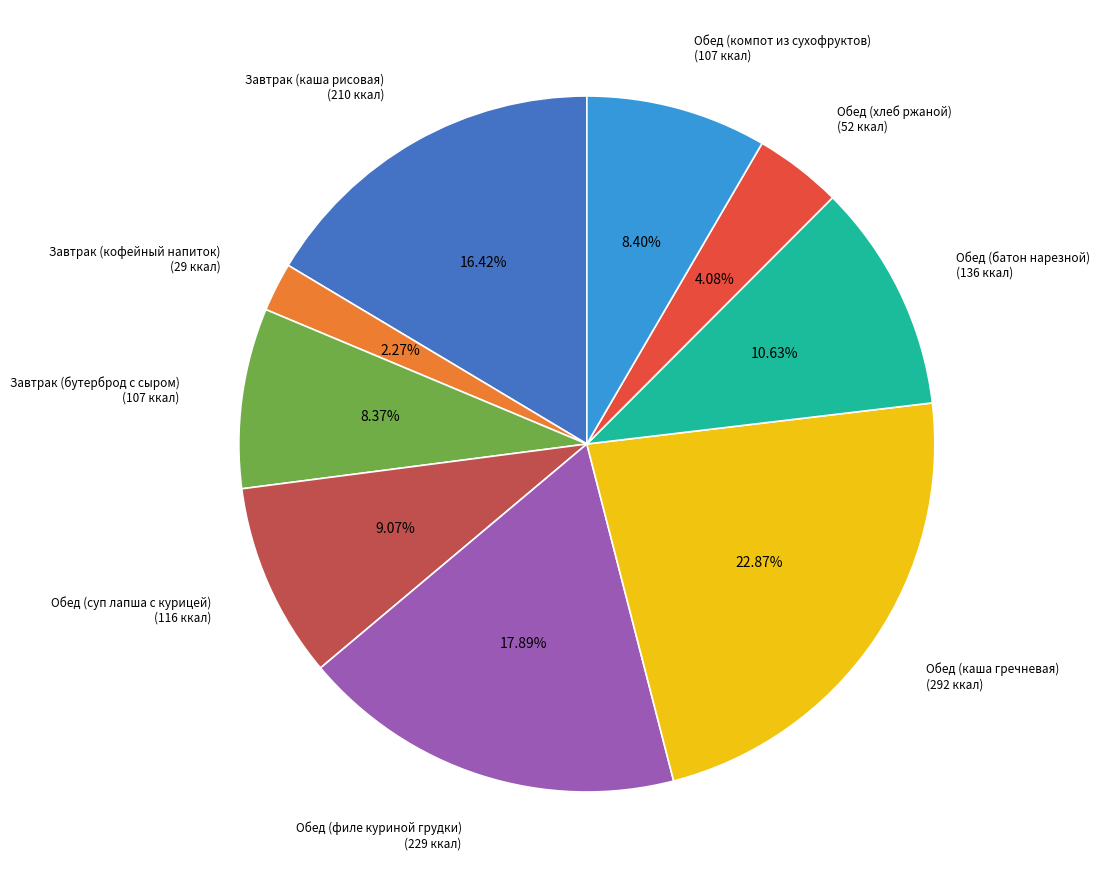

Is it true that Обед (компот из сухофруктов) is 8% of the pie?

True